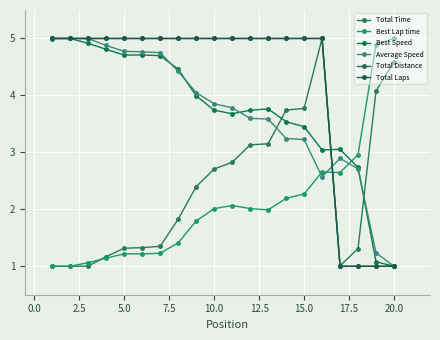

At how many categories does at least one series exceed 1?

20